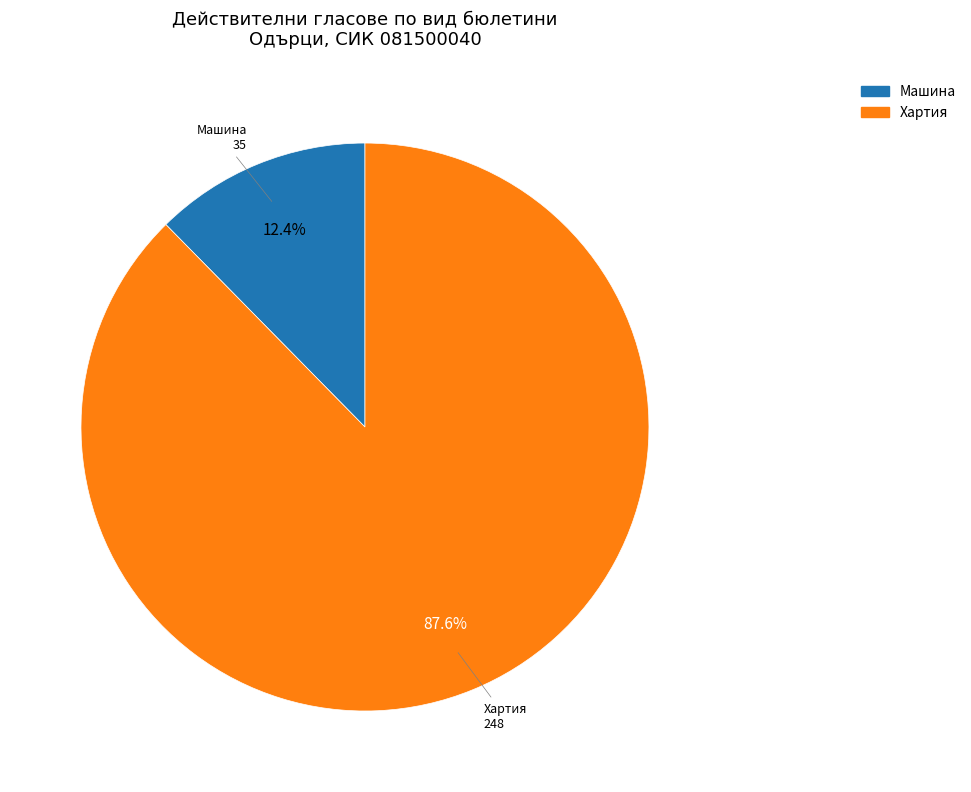

Does any single category account for the majority?

Yes